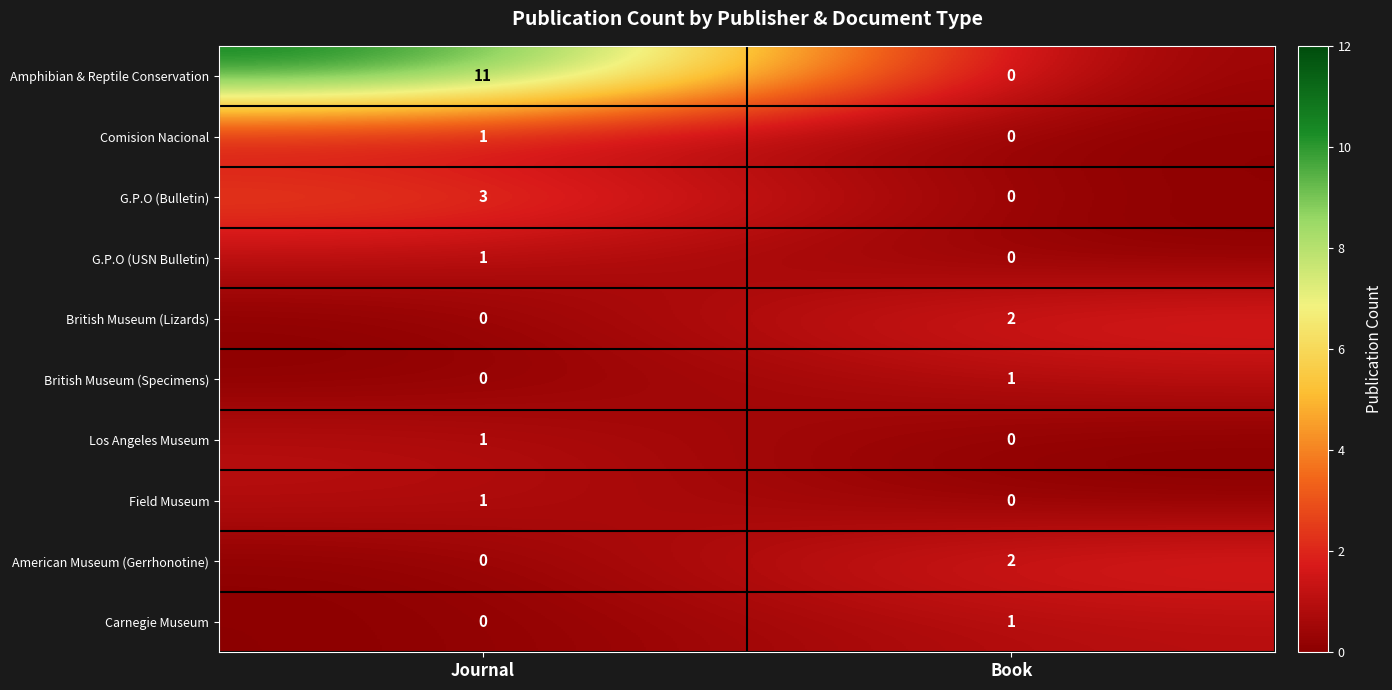

Which category has the highest value across all series?

Journal